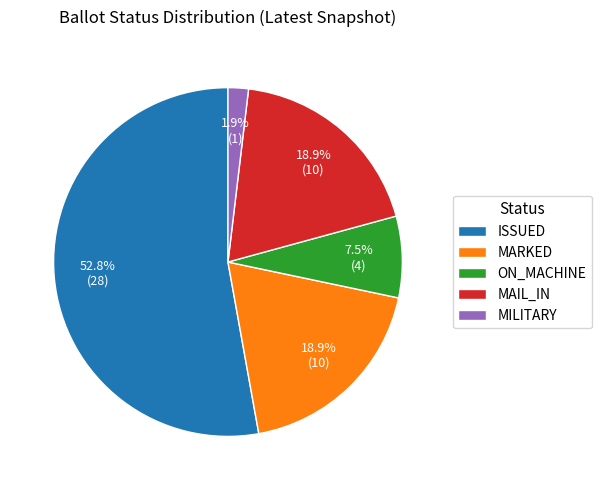

Combined, what portion of the pie is ISSUED and MARKED?

71.7%